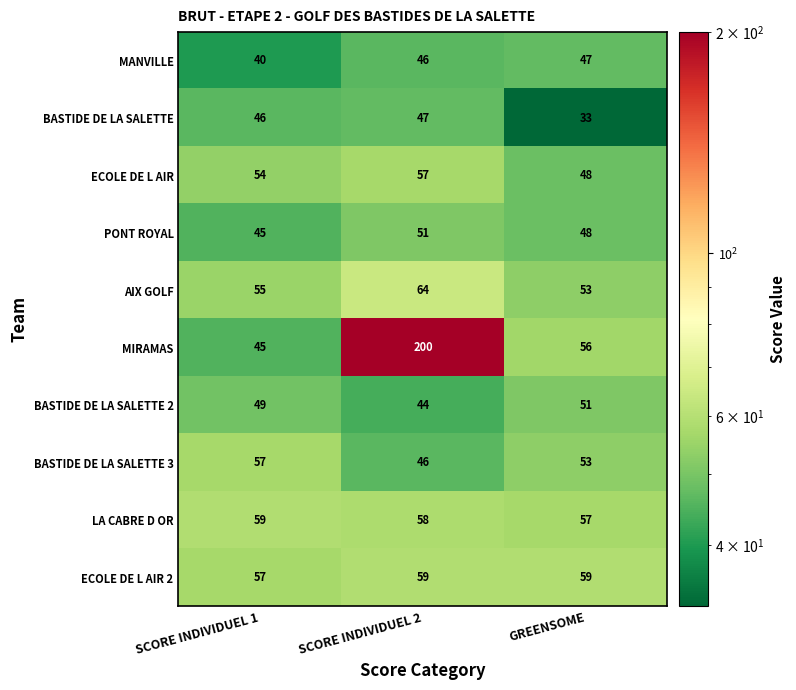

What is the maximum value shown in the chart?

200